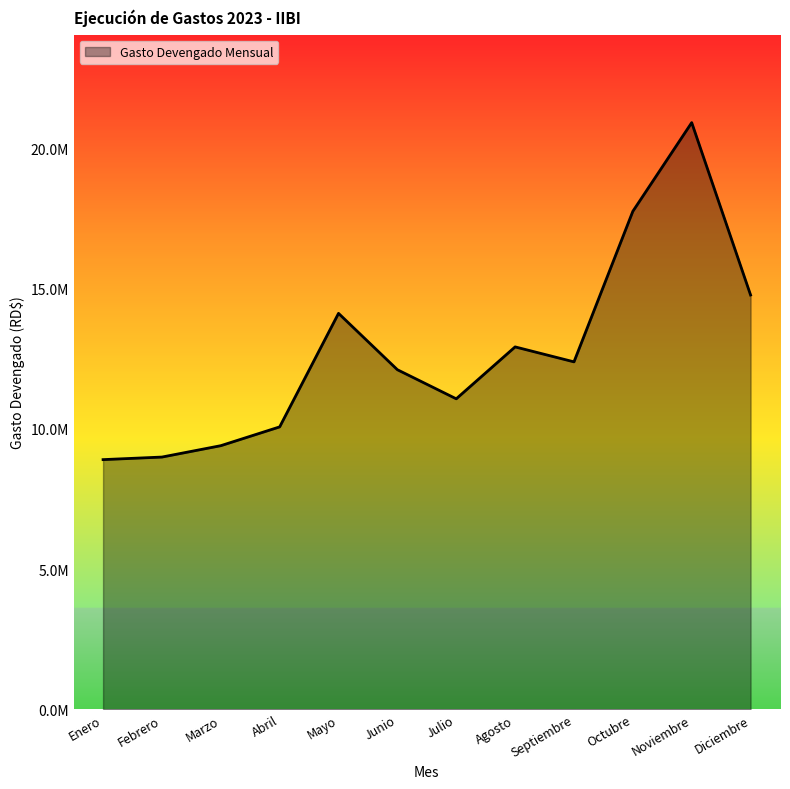

What is the change in value from Julio to Noviembre?

+9841917.1